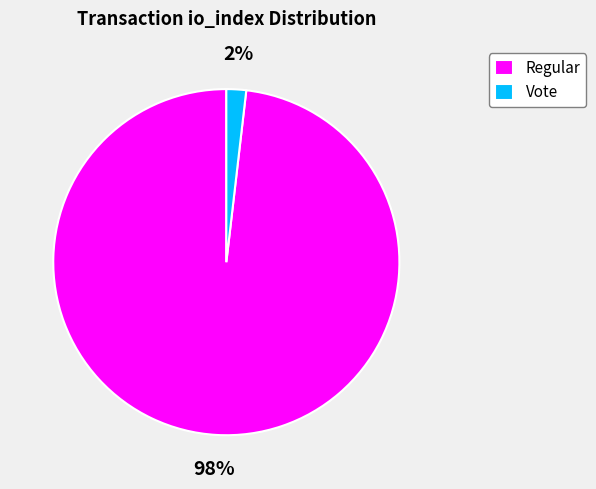

Between Vote and Regular, which is larger?

Regular